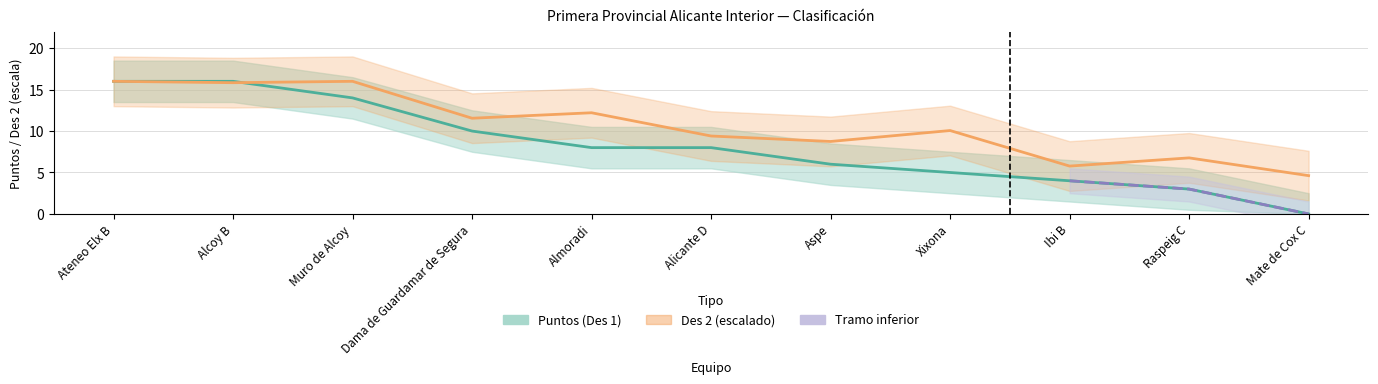

Reading left to right, what are all the values shown in this chart?

Puntos (Des 1): Ateneo Elx B=16.0	Alcoy B=16.0	Muro de Alcoy=14.0	Dama de Guardamar de Segura=10.0	Almoradi=8.0	Alicante D=8.0	Aspe=6.0	Xixona=5.0	Ibi B=4.0	Raspeig C=3.0	Mate de Cox C=0.0
Des 2: Ateneo Elx B=16.0	Alcoy B=15.8	Muro de Alcoy=16.0	Dama de Guardamar de Segura=11.5	Almoradi=12.2	Alicante D=9.4	Aspe=8.7	Xixona=10.1	Ibi B=5.8	Raspeig C=6.8	Mate de Cox C=4.6